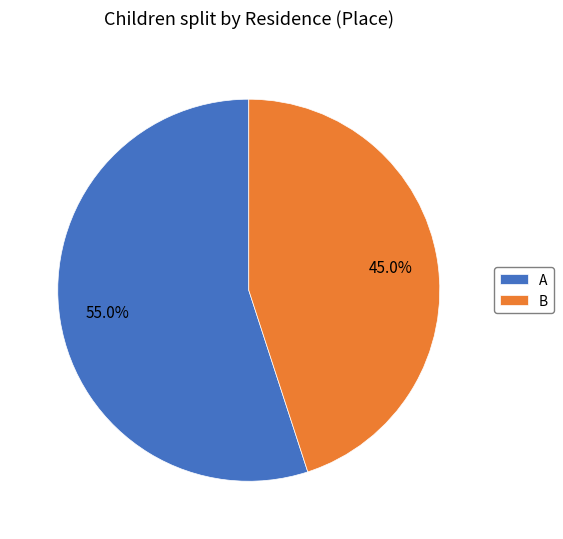

Approximately how many times larger is the value at B compared to A?

0.8